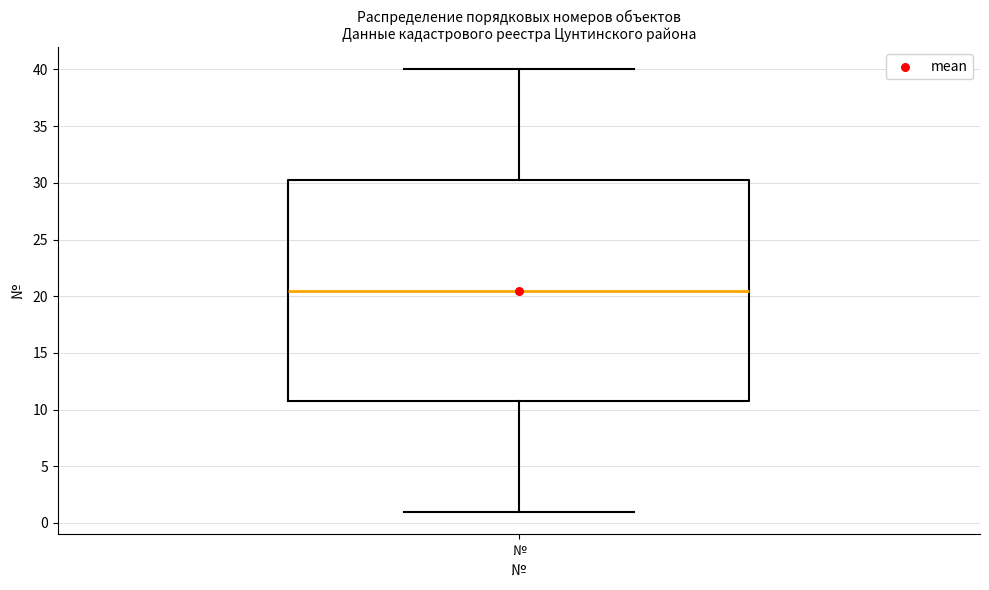

Read this box plot against the y-axis: the position of the median line, the range covered by the box, and the ends of both whiskers. The values are not printed on the chart, so give them approximately, as read against the axis.

median 20.5, box 11.0 to 30.5, whiskers 1.0 to 40.0